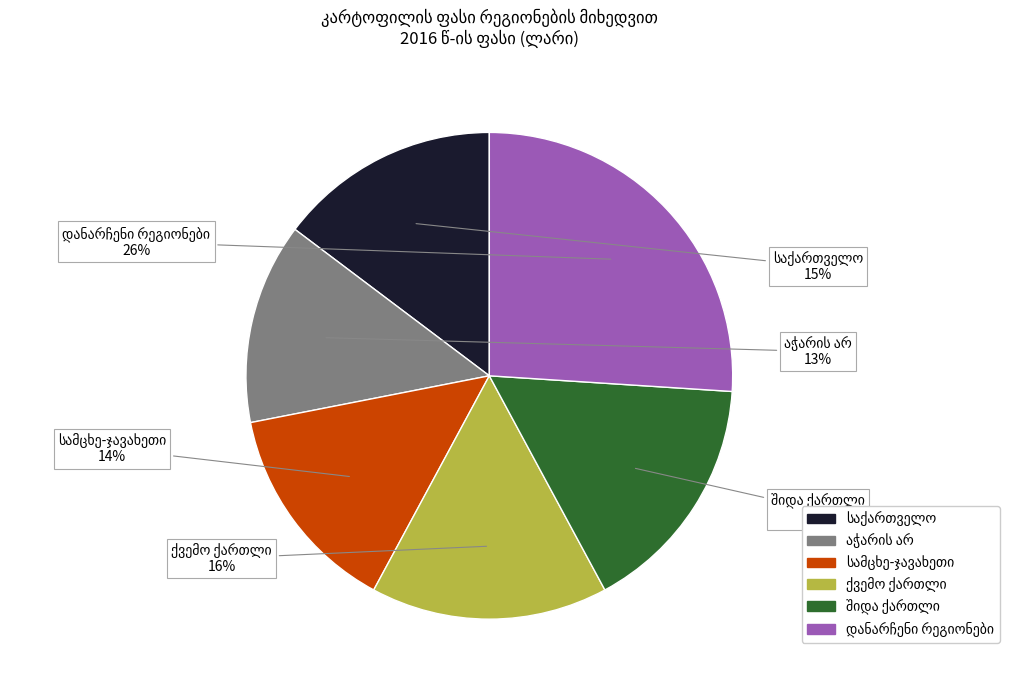

Is there a majority slice in this chart?

No